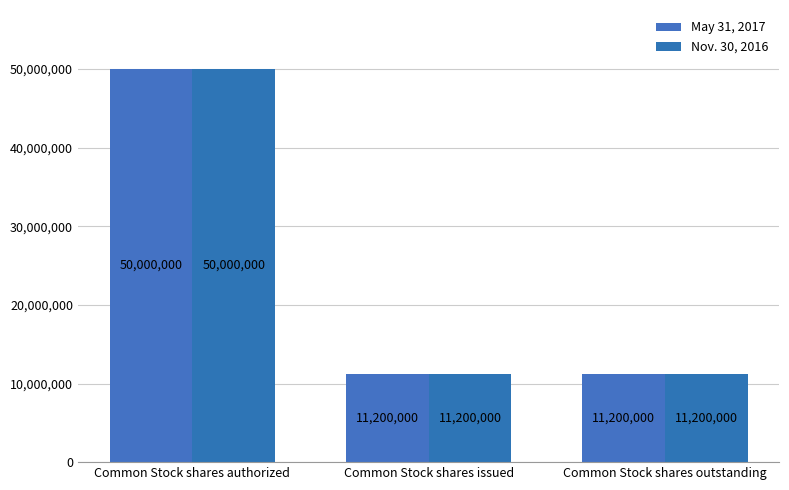

At Common Stock shares issued, list the series in order from smallest to largest.

May 31, 2017, Nov. 30, 2016